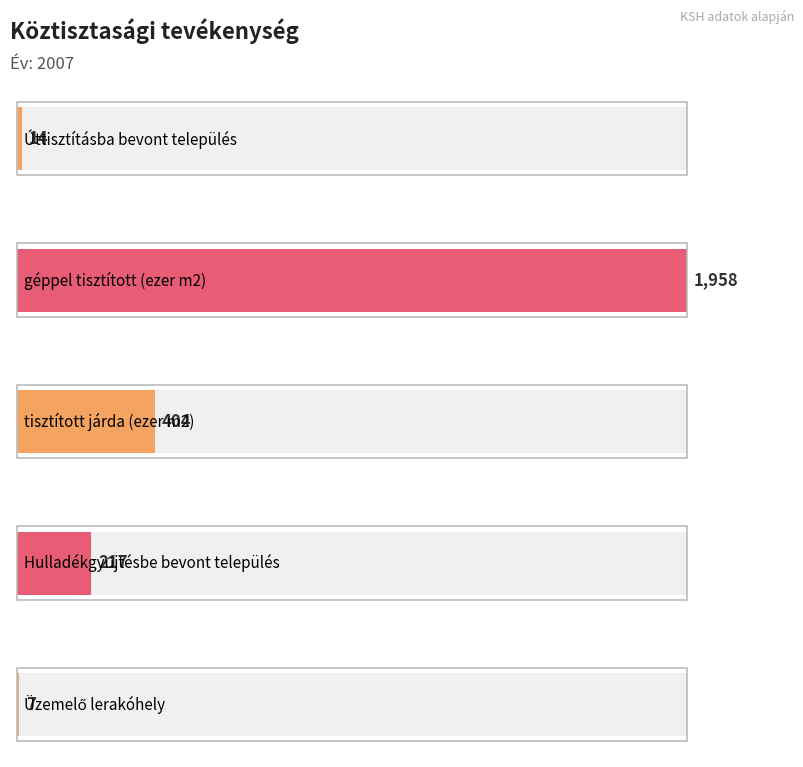

What is the approximate value at géppel tisztított?

1958